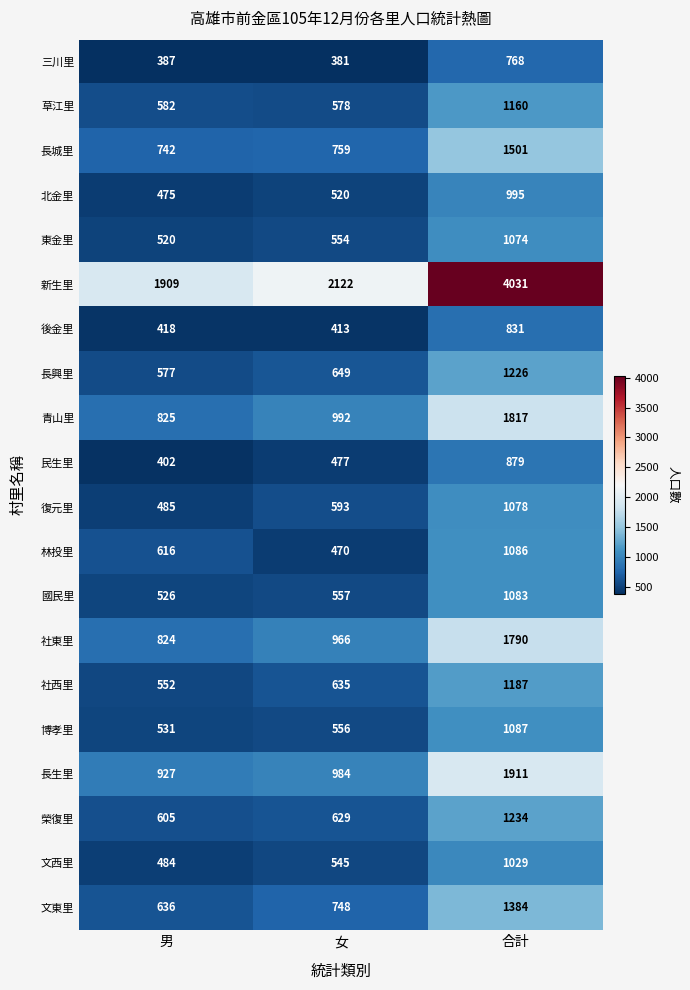

What is the highest value of the 社西里 series?

1187